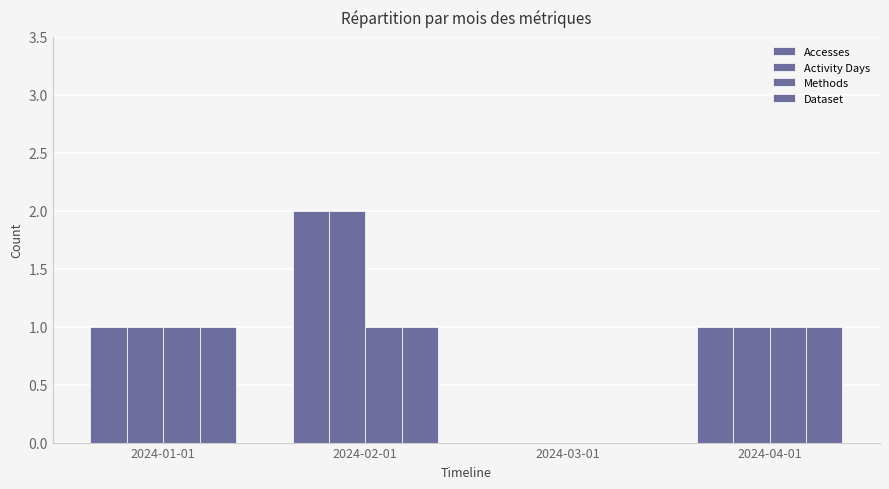

What is the difference between the highest and lowest values at 2024-02-01?

1